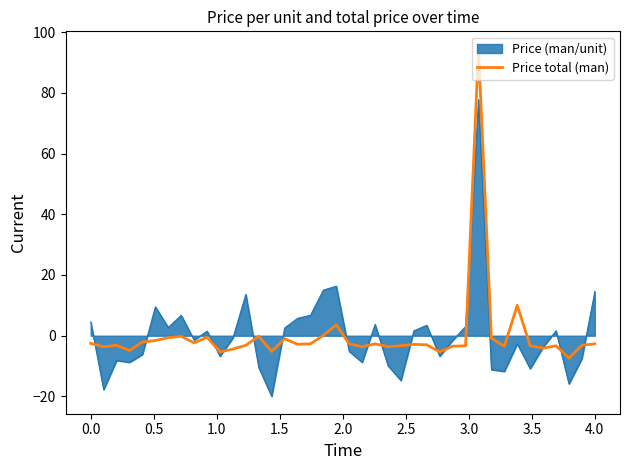

Which series has the widest spread of values?

Price total (man)